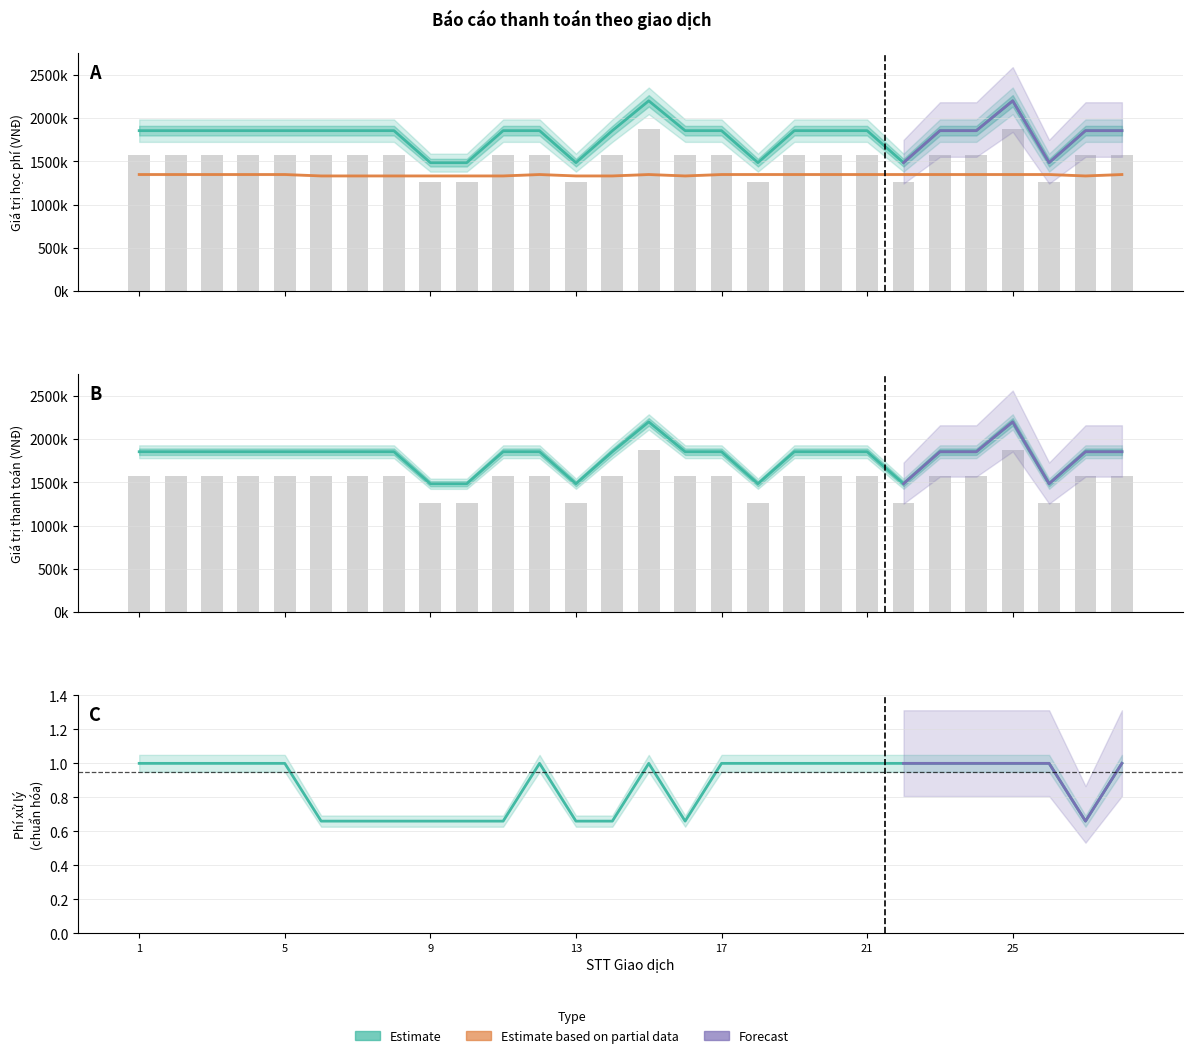

Which series has the largest range (max minus min)?

Giá trị học phí